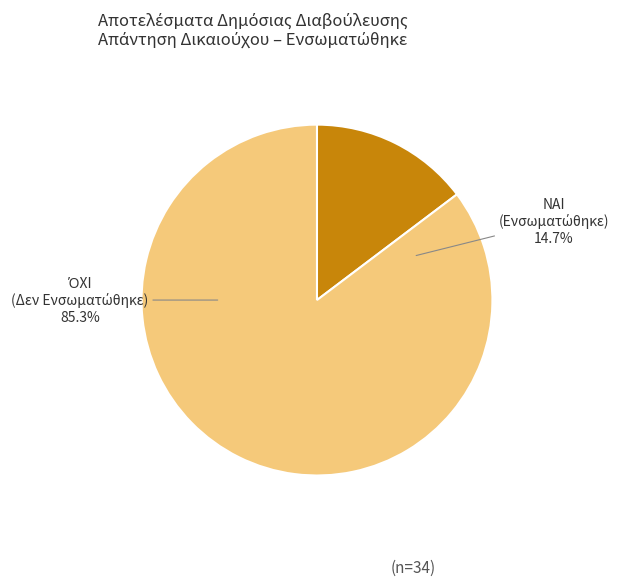

How many slices are in this pie chart?

2